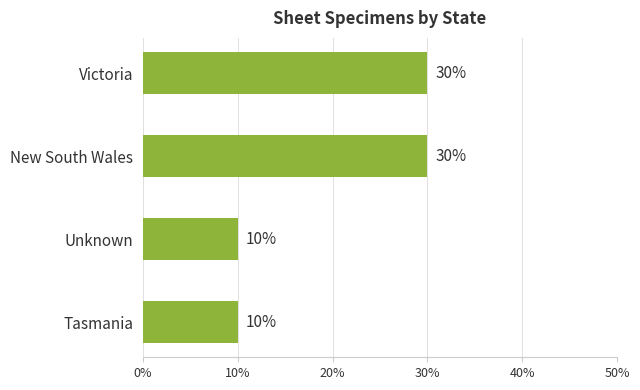

Count the values in the range 10 to 30.

4